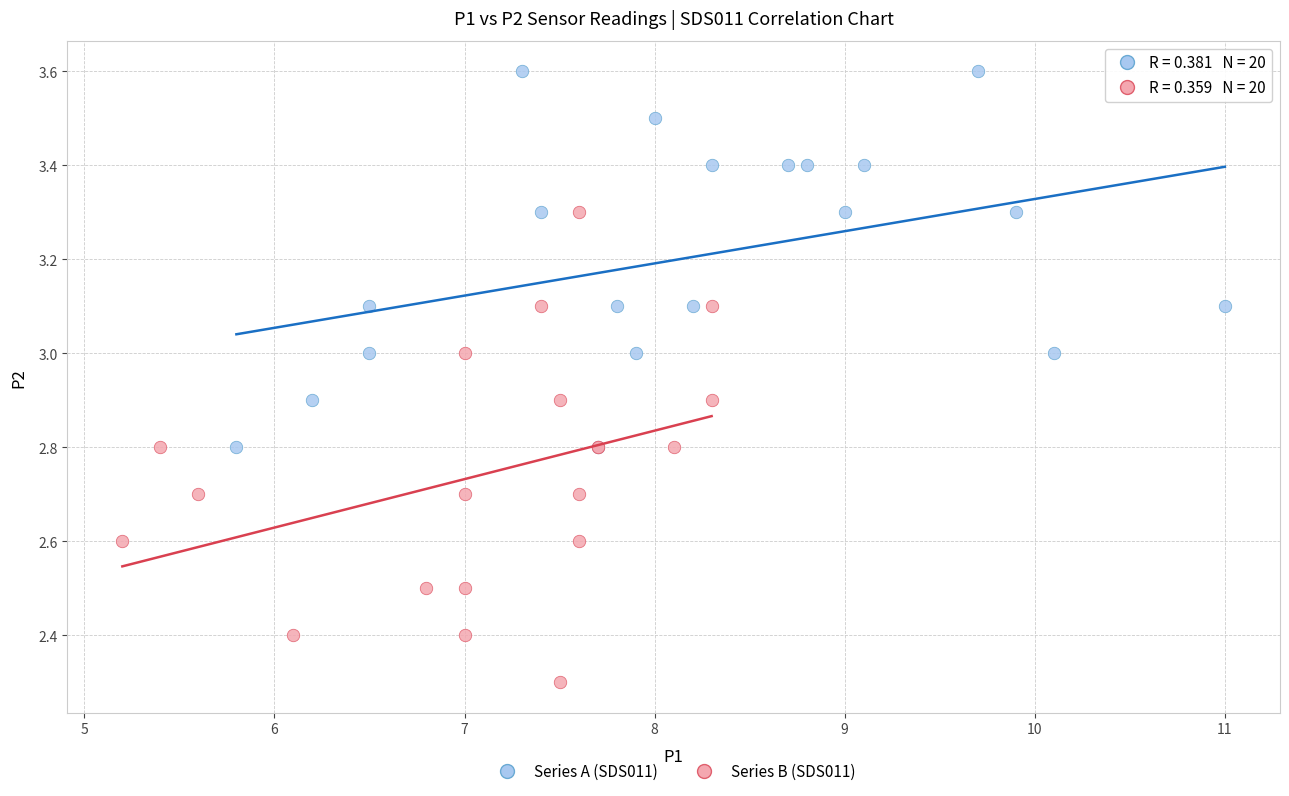

Which series reaches the maximum Y coordinate?

Series A (SDS011)